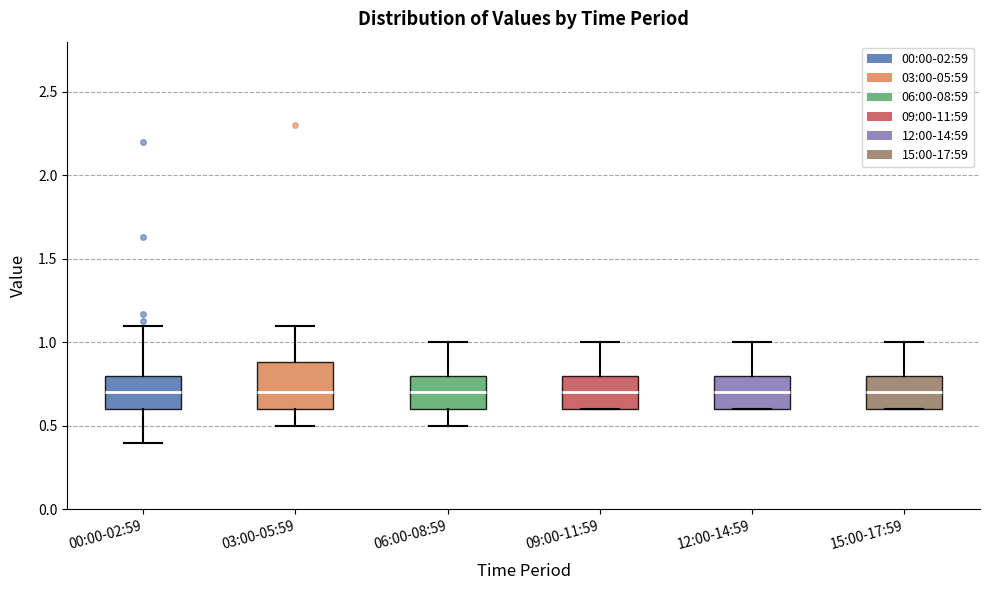

Reading left to right, read every box against the y-axis: the position of its median line, the range the box covers, and the ends of its whiskers. The values are not printed on the chart, so give them approximately, as read against the axis.

00:00-02:59: median 0.7, box 0.6 to 0.8, whiskers 0.4 to 1.1
03:00-05:59: median 0.7, box 0.6 to 0.9, whiskers 0.5 to 1.1
06:00-08:59: median 0.7, box 0.6 to 0.8, whiskers 0.5 to 1.0
09:00-11:59: median 0.7, box 0.6 to 0.8, whiskers 0.6 to 1.0
12:00-14:59: median 0.7, box 0.6 to 0.8, whiskers 0.6 to 1.0
15:00-17:59: median 0.7, box 0.6 to 0.8, whiskers 0.6 to 1.0